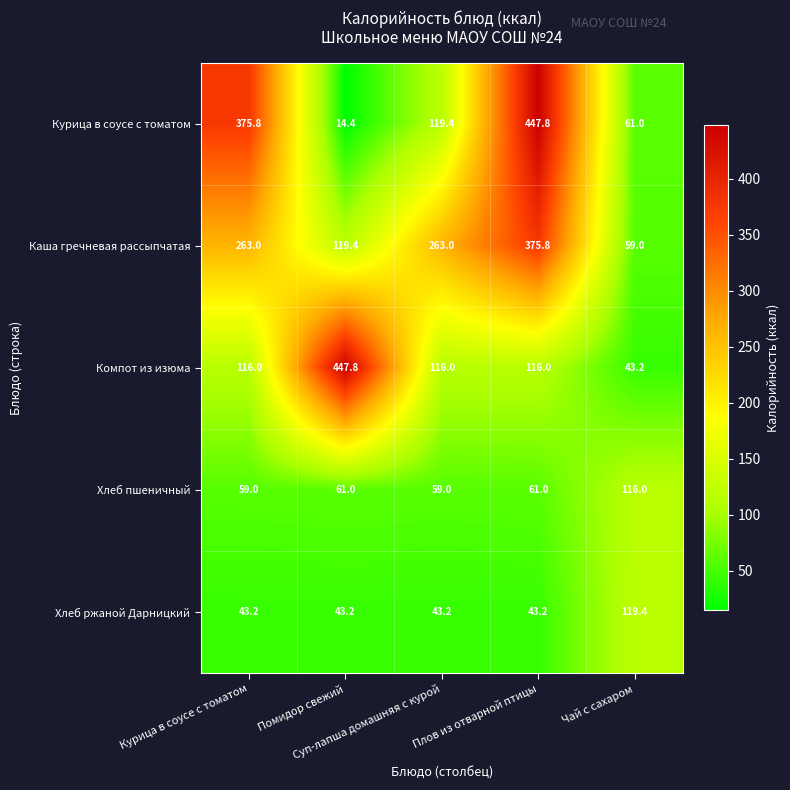

What is the sum of all Хлеб пшеничный values?

356.0